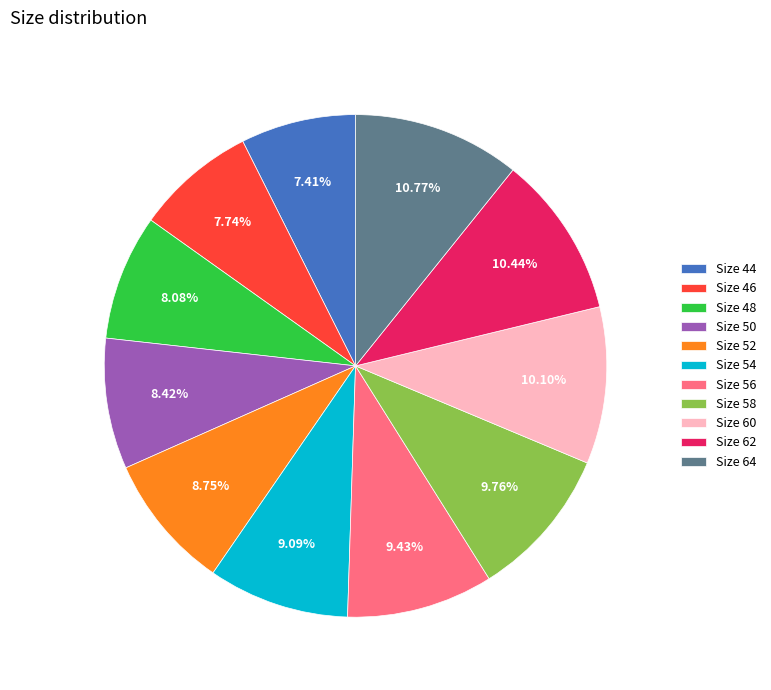

Approximately how many times larger is the value at Size 54 compared to Size 48?

1.1